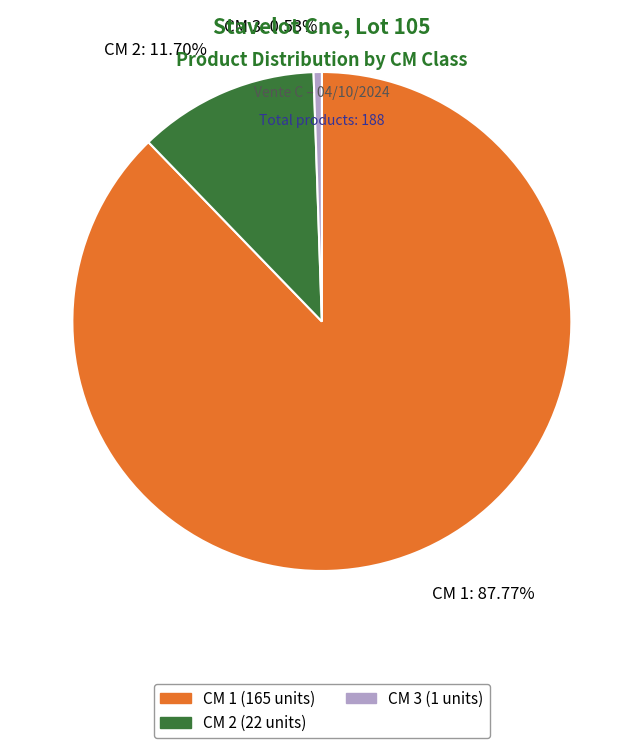

Which slice is the largest?

CM 1